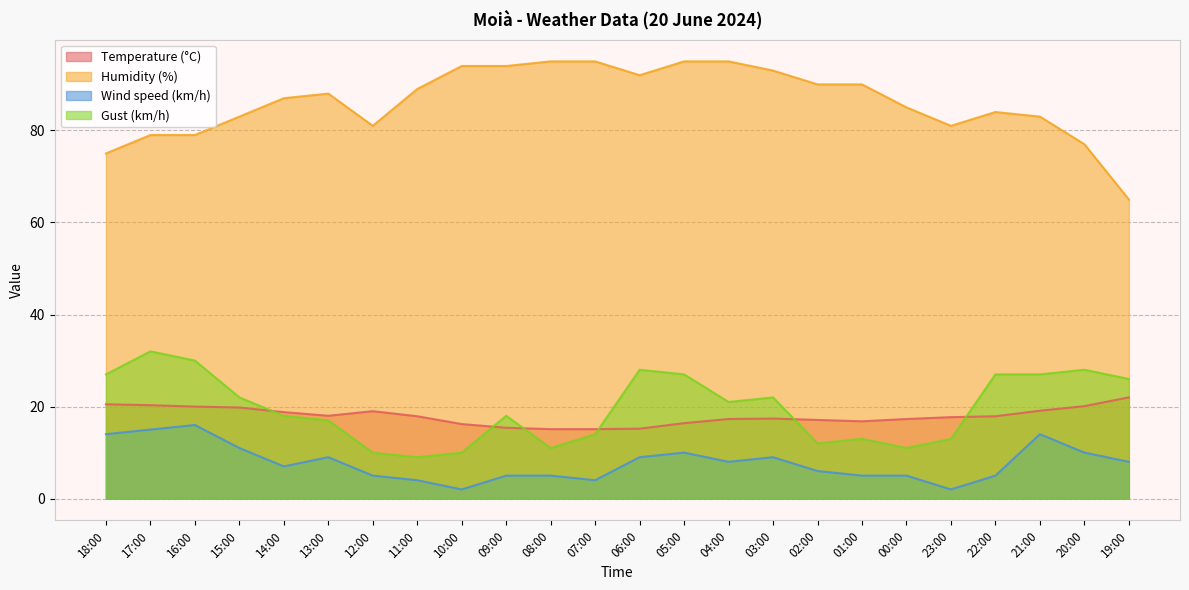

What is the minimum value for Temperature (°C)?

15.1